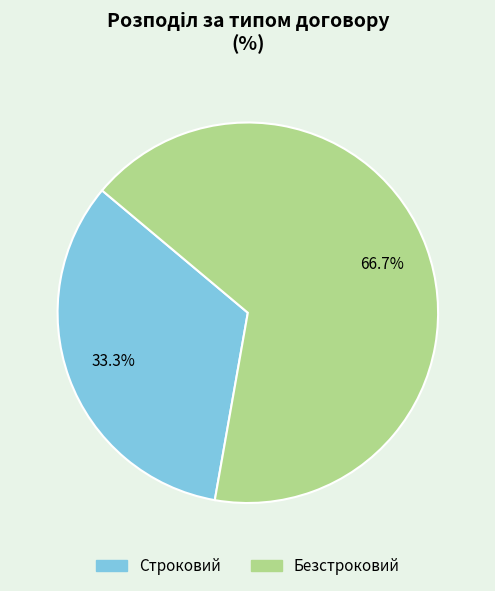

To the nearest percent, what is the combined percentage of Безстроковий and Строковий?

100%